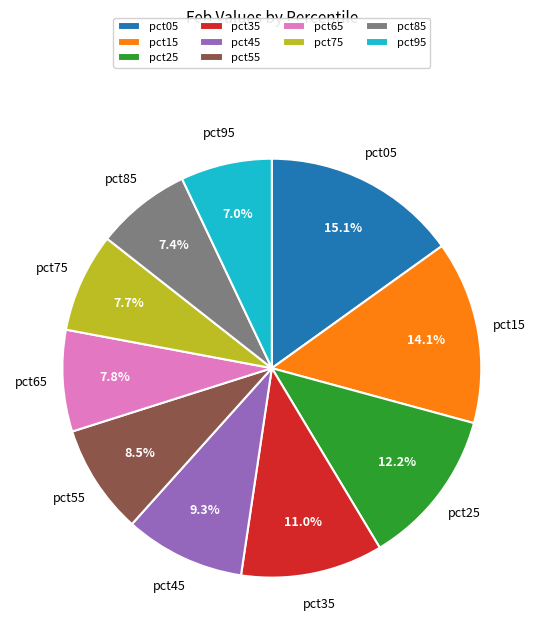

Do pct95 and pct15 together represent more than half of the pie?

No